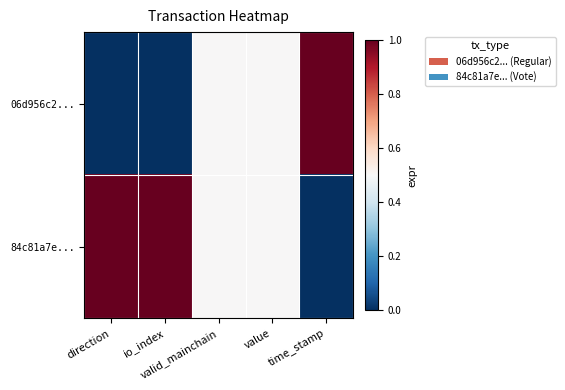

Which series has the largest range (max minus min)?

06d956c2...